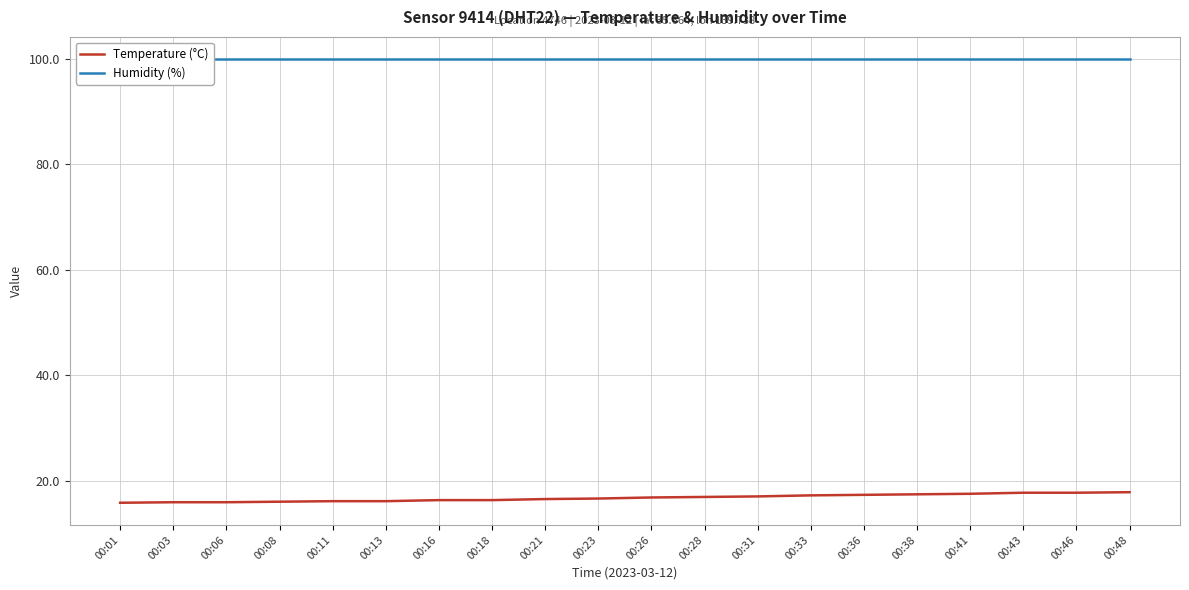

What is the total value across all series at 00:18?

116.3